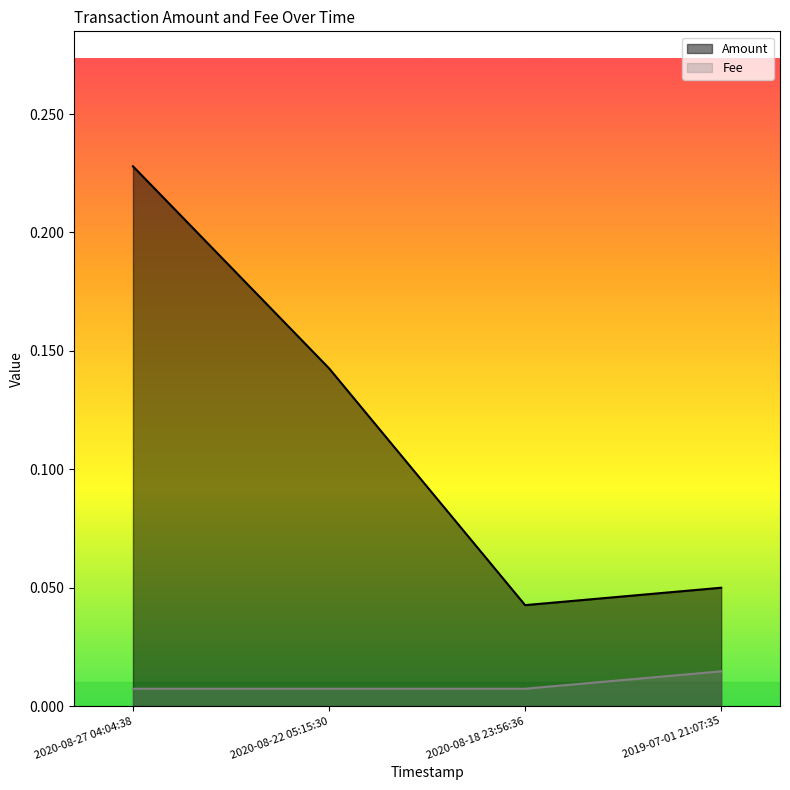

Read the Amount value at 2019-07-01 21:07:35.

0.1